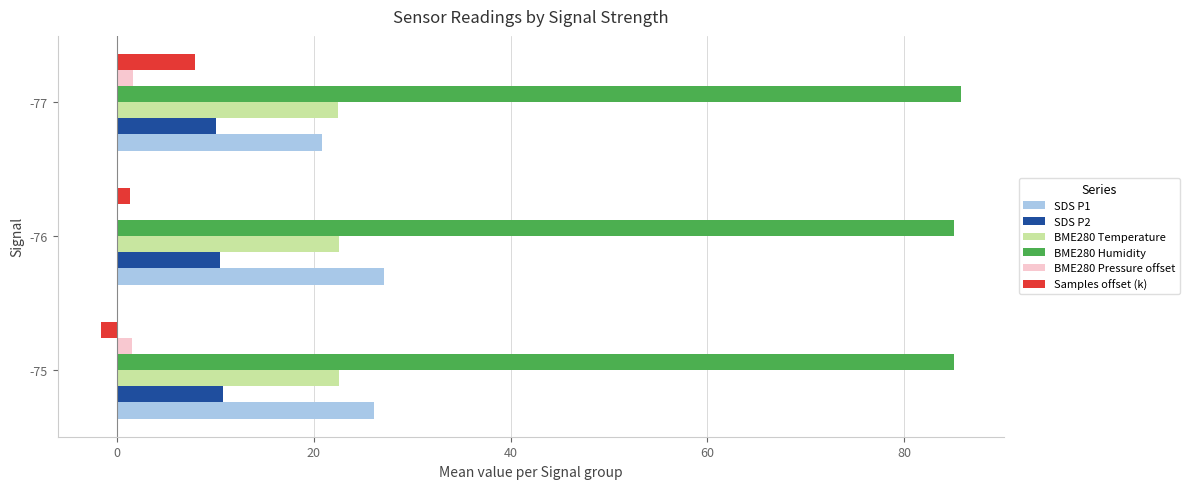

What is the highest value of the Samples offset (k) series?

7.9